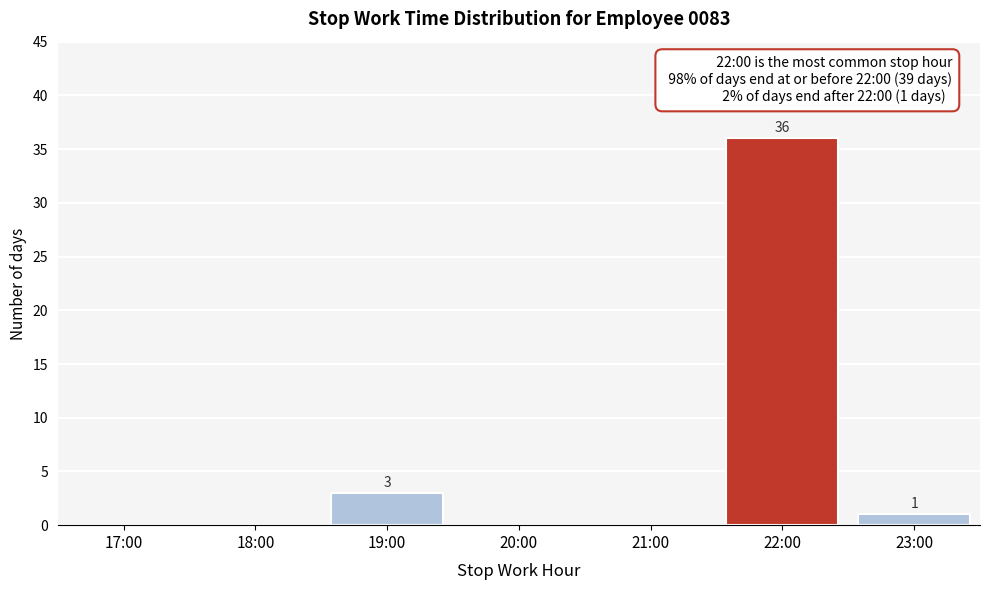

Reading left to right, what are all the values shown in this chart?

17:00=0	18:00=0	19:00=3	20:00=0	21:00=0	22:00=36	23:00=1